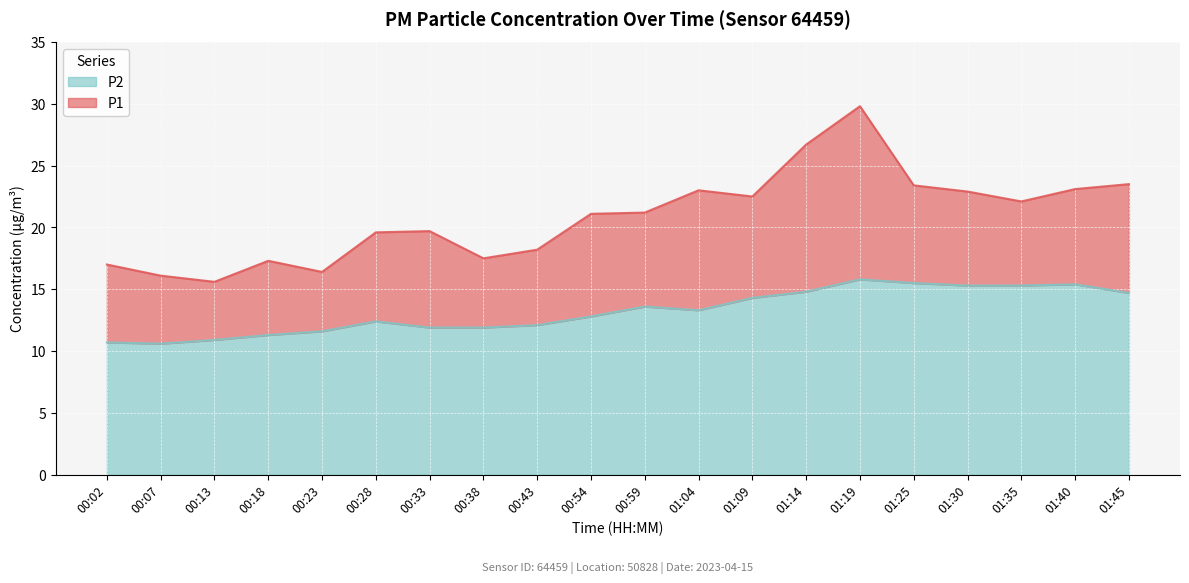

True or false: P2 and P1 intersect in this chart.

False